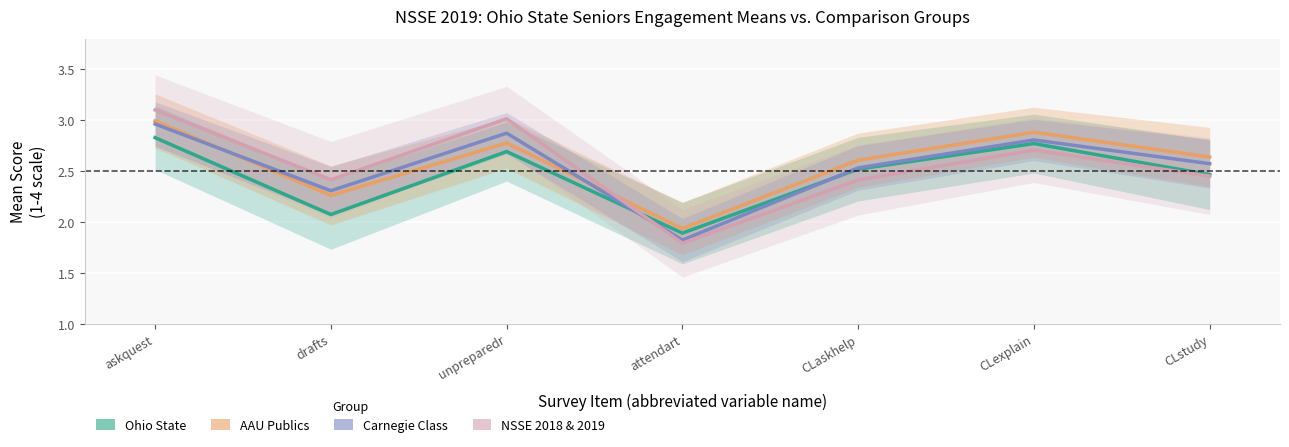

What is the lowest value of the AAU Publics Mean series?

1.9